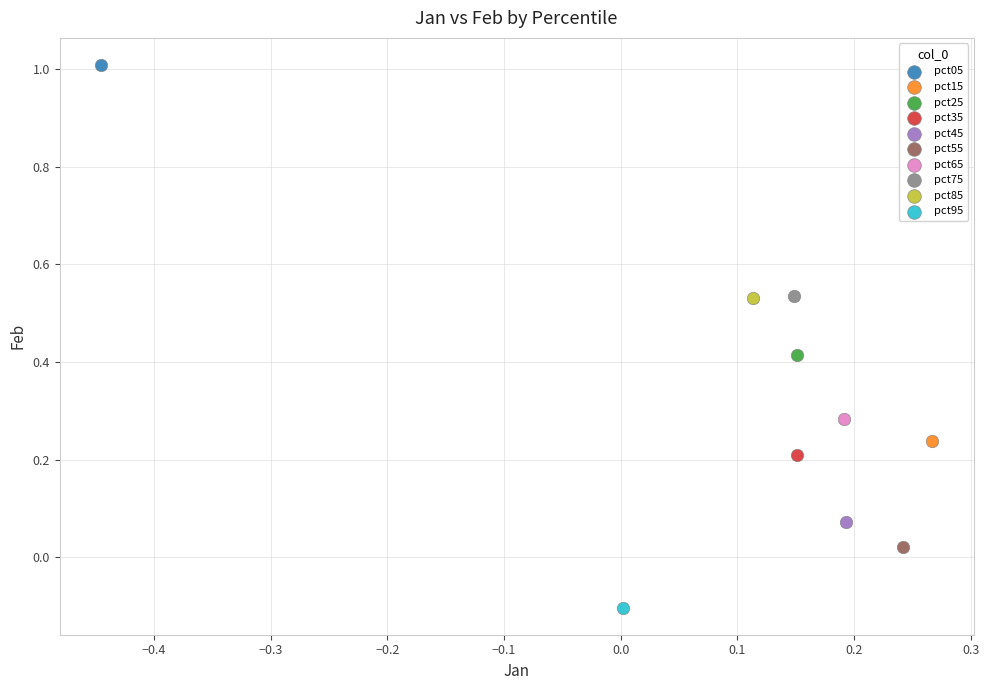

Which series contains the lowest Y value?

pct95